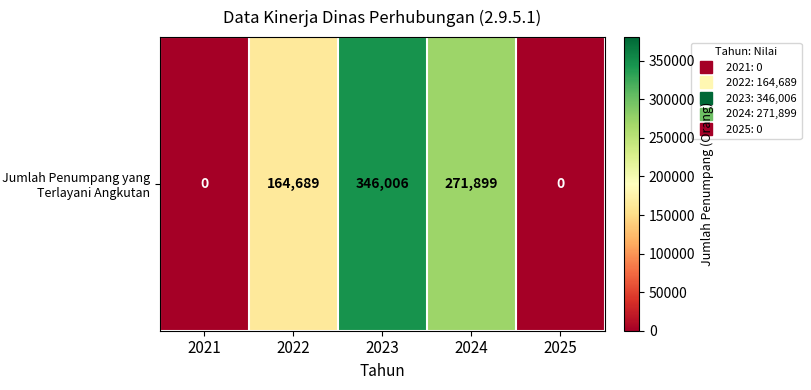

Rank the categories by value from lowest to highest.

2021, 2025, 2022, 2024, 2023